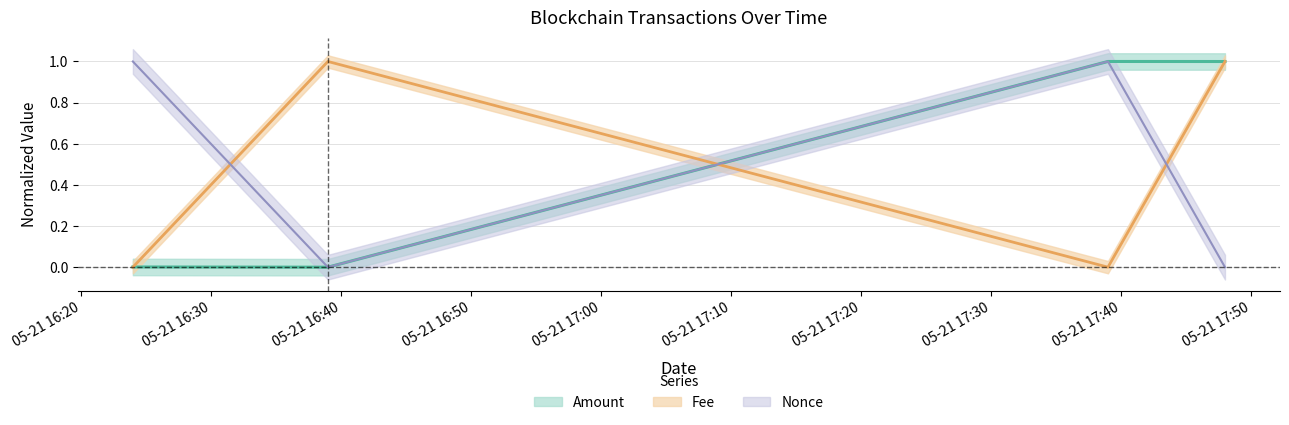

At which category is the sum across all series the highest?

2024-05-21 17:39:00